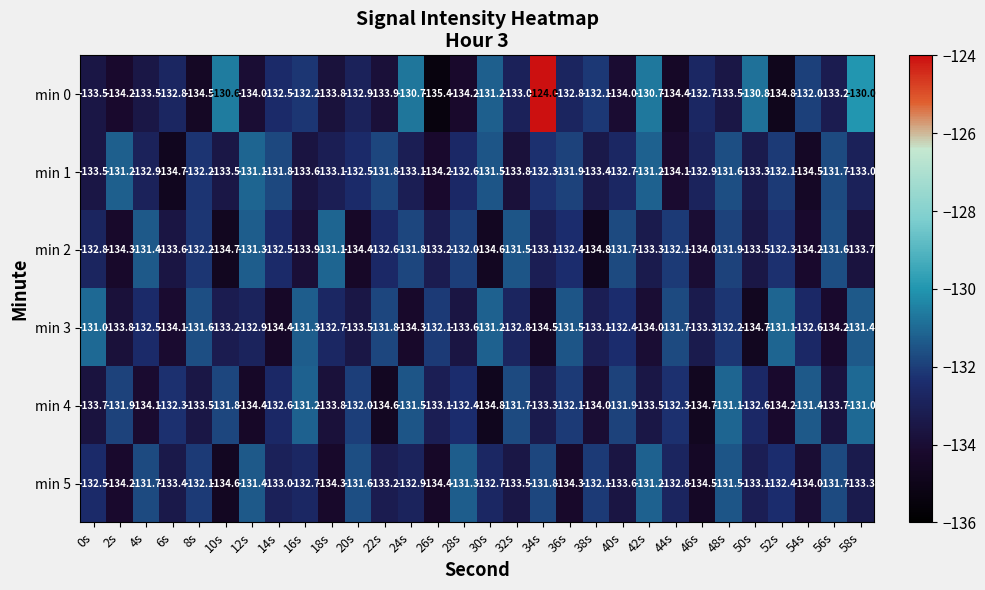

What is the sum of all min 1 values?

-3981.8